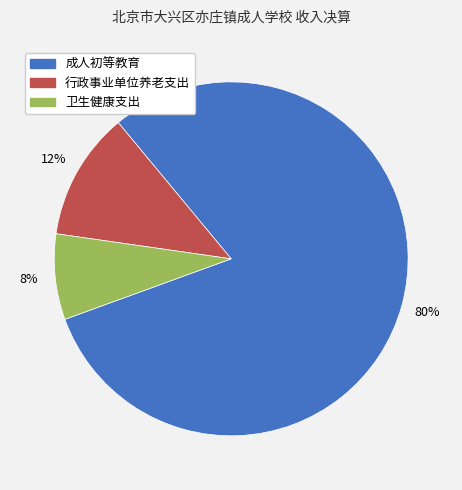

Between 成人初等教育 and 卫生健康支出, which is larger?

成人初等教育